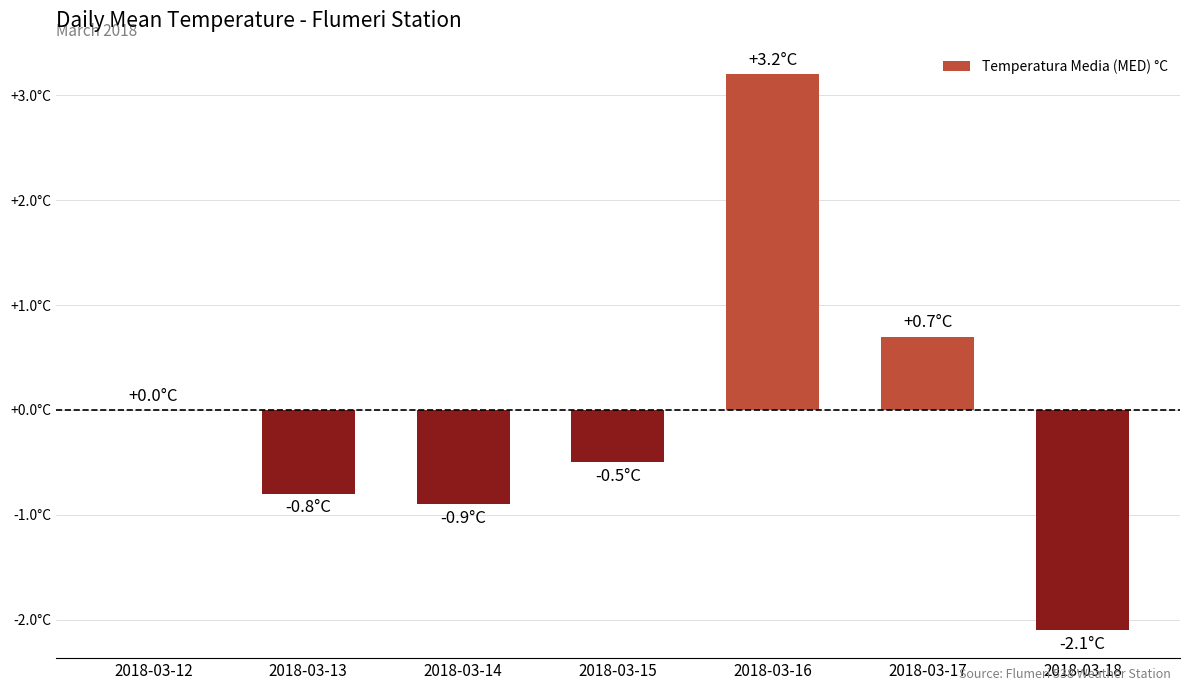

What is the sum of the values at 2018-03-14 and 2018-03-18?

-3.0